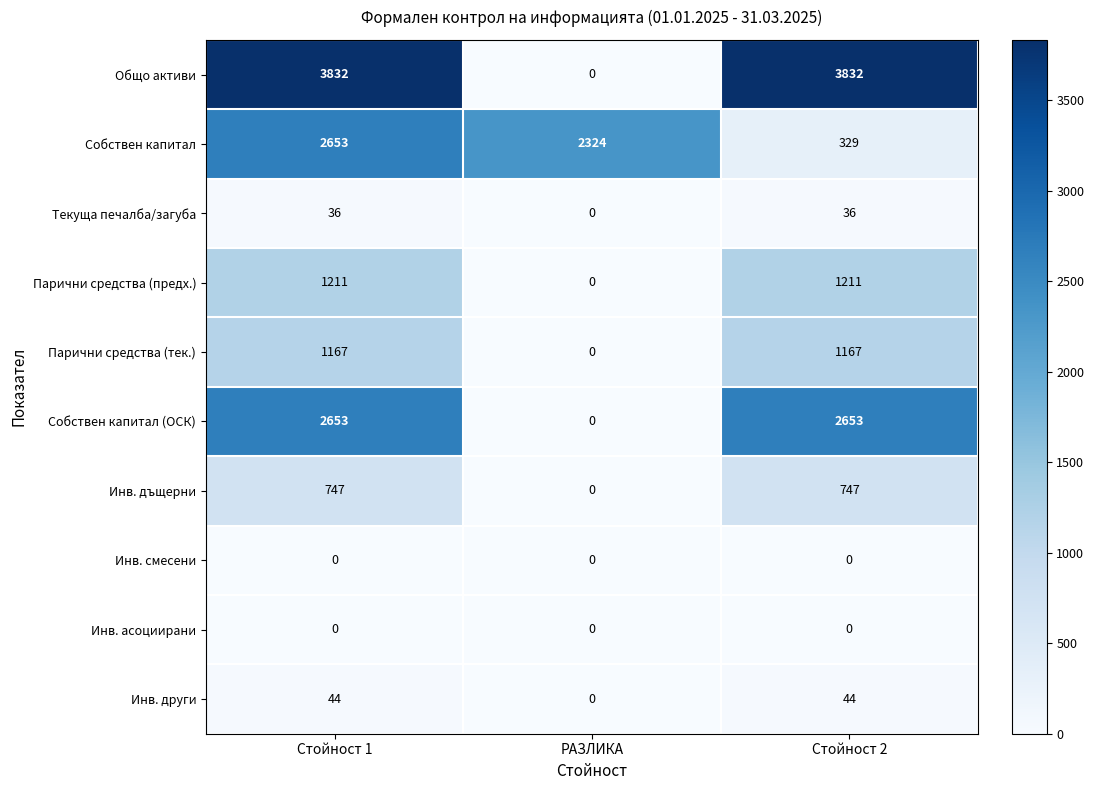

Which category has the lowest value in the Собствен капитал series?

Стойност 2